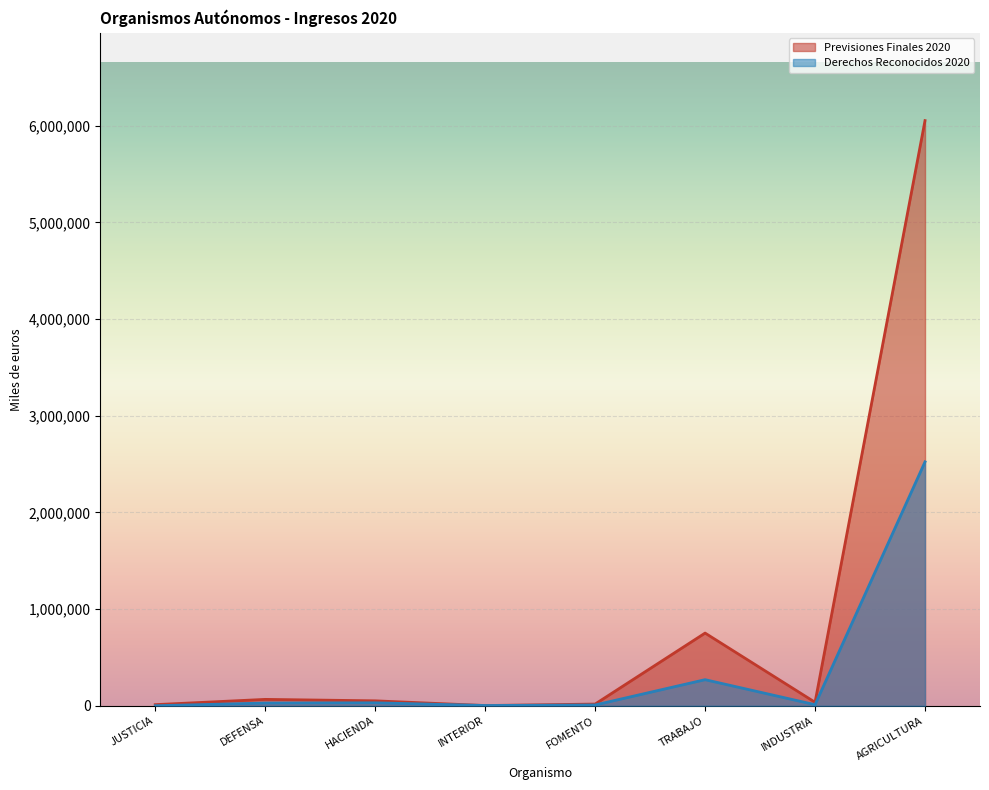

Rank the series by their average value, from highest to lowest.

Previsiones Finales 2020, Derechos Reconocidos 2020